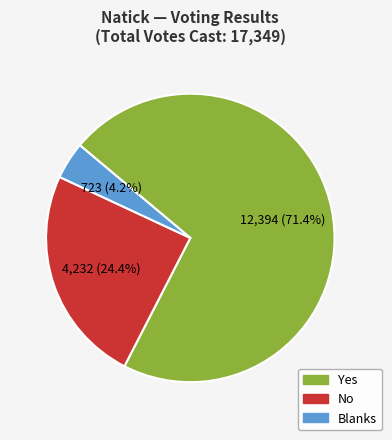

What is the smallest slice in the pie chart?

Blanks